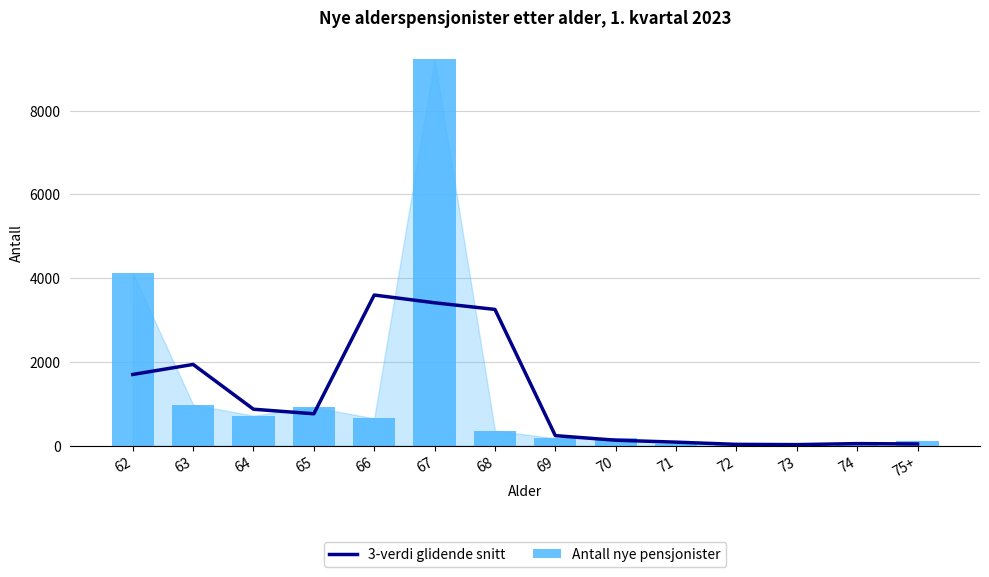

Reading left to right, extract all data points from this chart.

3-verdi glidende snitt: 62=1700.7	63=1940.3	64=871.0	65=762.3	66=3597.0	67=3412.3	68=3253.7	69=240.3	70=131.0	71=84.7	72=32.0	73=25.7	74=50.0	75+=41.7
Antall nye pensjonister: 62=4123.0	63=979.0	64=719.0	65=915.0	66=653.0	67=9223.0	68=361.0	69=177.0	70=183.0	71=33.0	72=38.0	73=25.0	74=14.0	75+=111.0